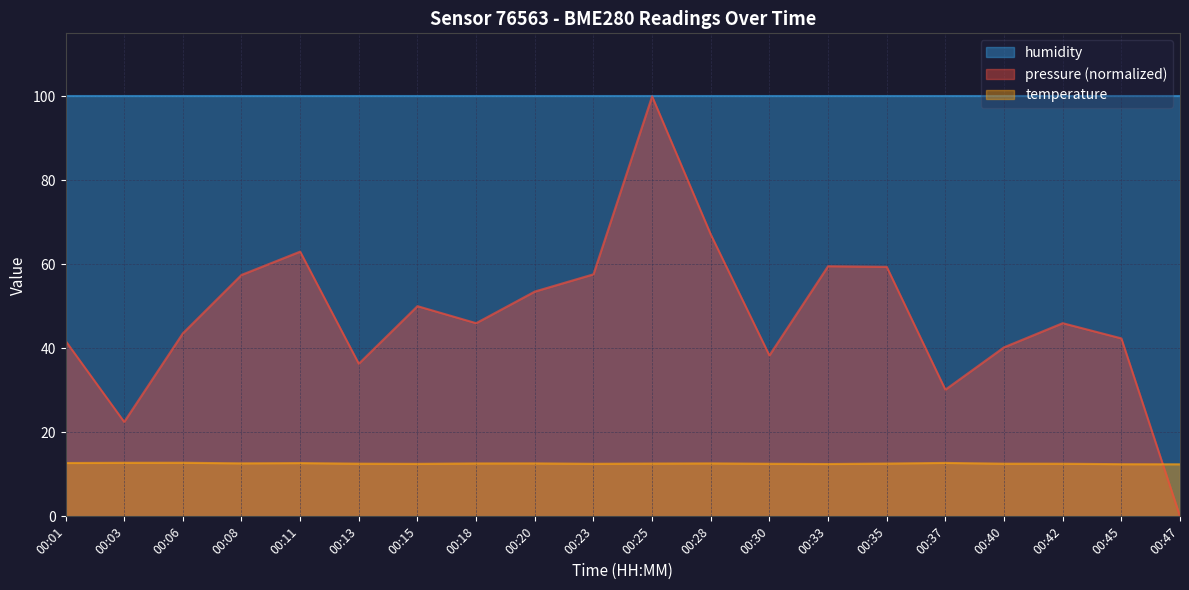

The value of pressure at 00:06 is 11.5. True or false?

False